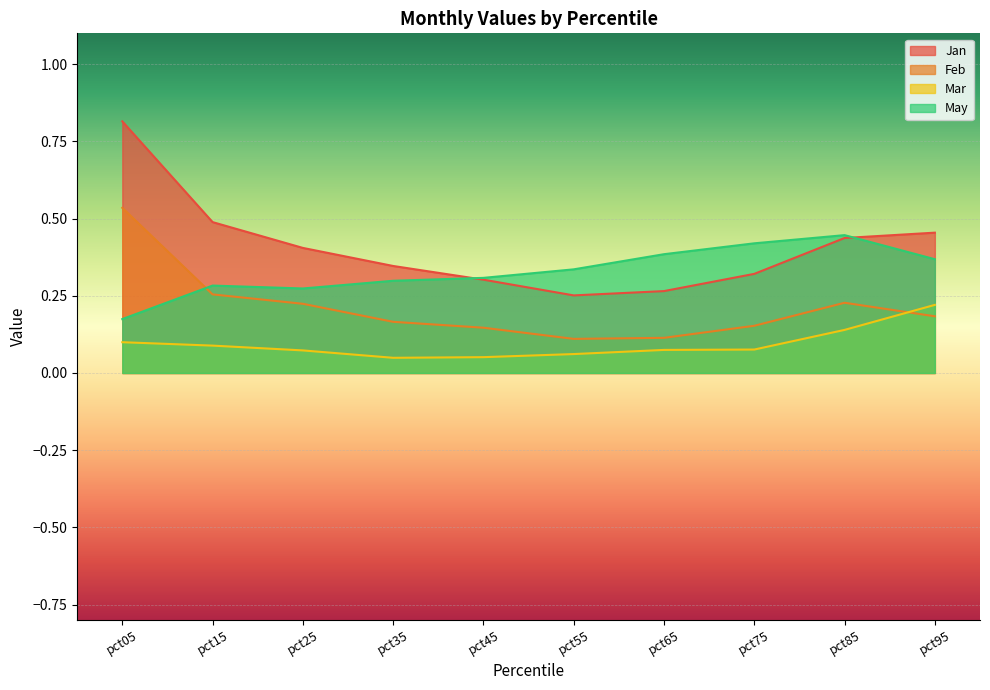

What is the total value across all series at pct65?

0.8